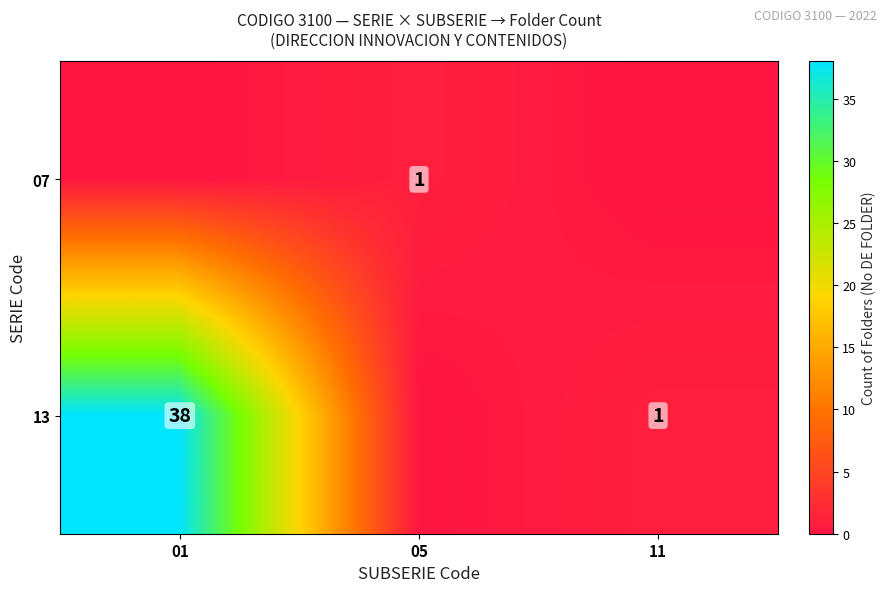

The value of 13 at 01 is 9. True or false?

False